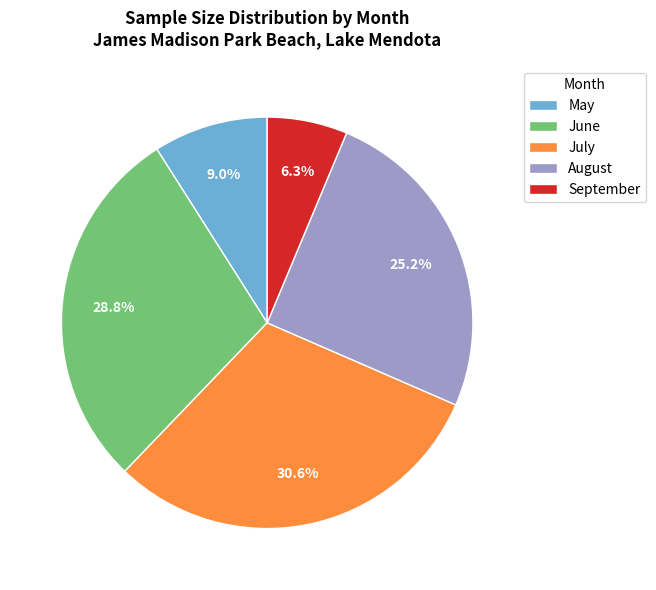

Does May account for over 50% of the chart?

No